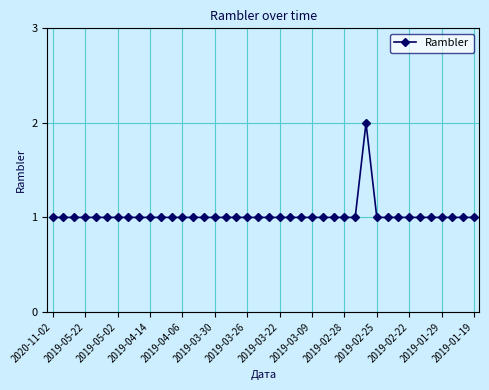

What is the difference between the maximum and minimum values?

1